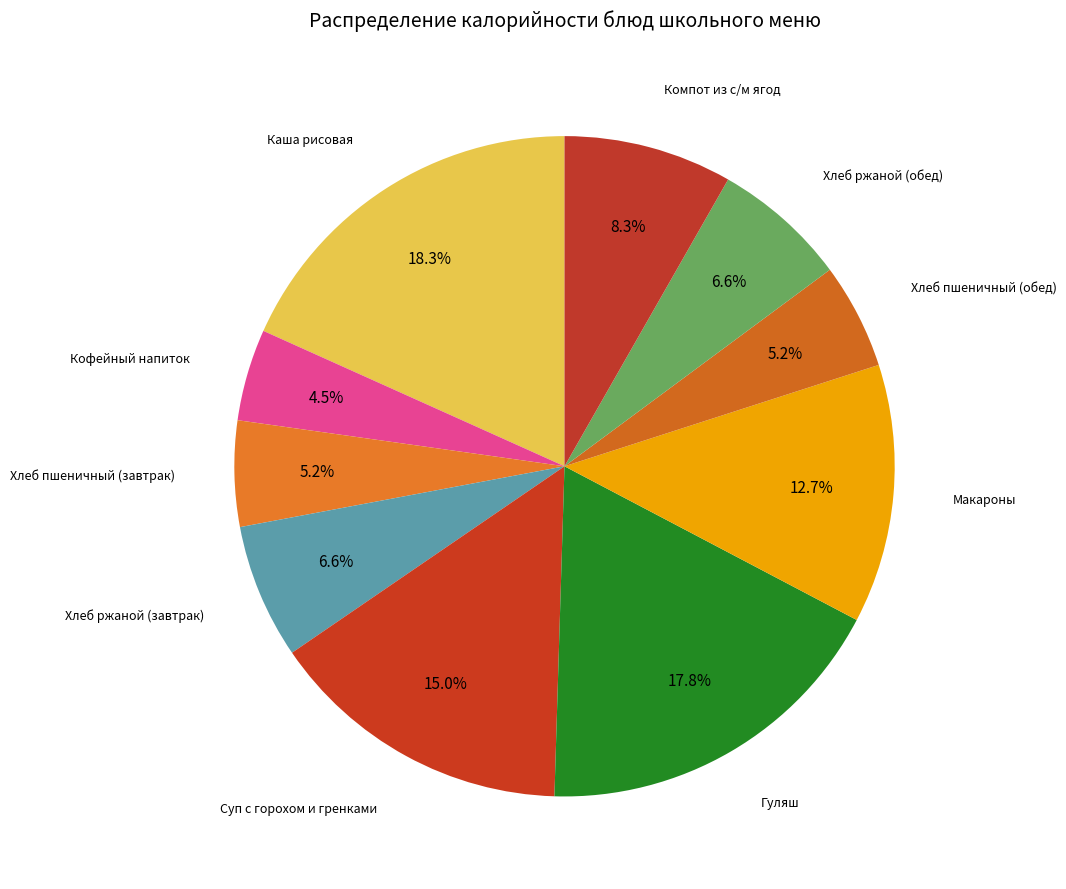

How many slices are in this pie chart?

10